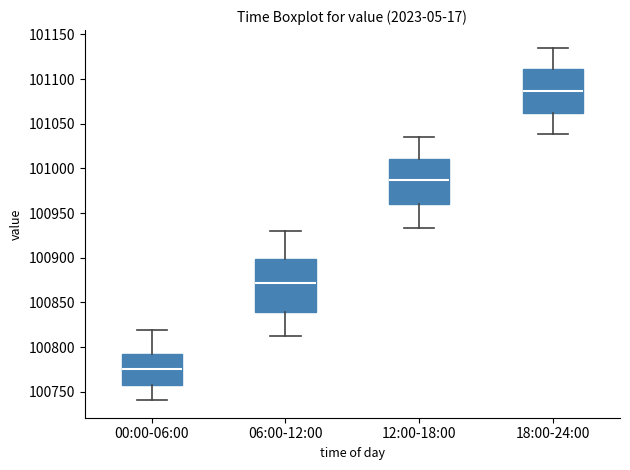

Reading left to right, transcribe this box plot: for each box, give where its median line is, the range the box spans, and where its two whiskers end, as read against the y-axis. The values are not printed on the chart, so give them approximately, as read against the axis.

00:00-06:00: median 100775, box 100760 to 100795, whiskers 100740 to 100820
06:00-12:00: median 100870, box 100840 to 100900, whiskers 100815 to 100930
12:00-18:00: median 100985, box 100960 to 101010, whiskers 100935 to 101035
18:00-24:00: median 101085, box 101060 to 101110, whiskers 101040 to 101135